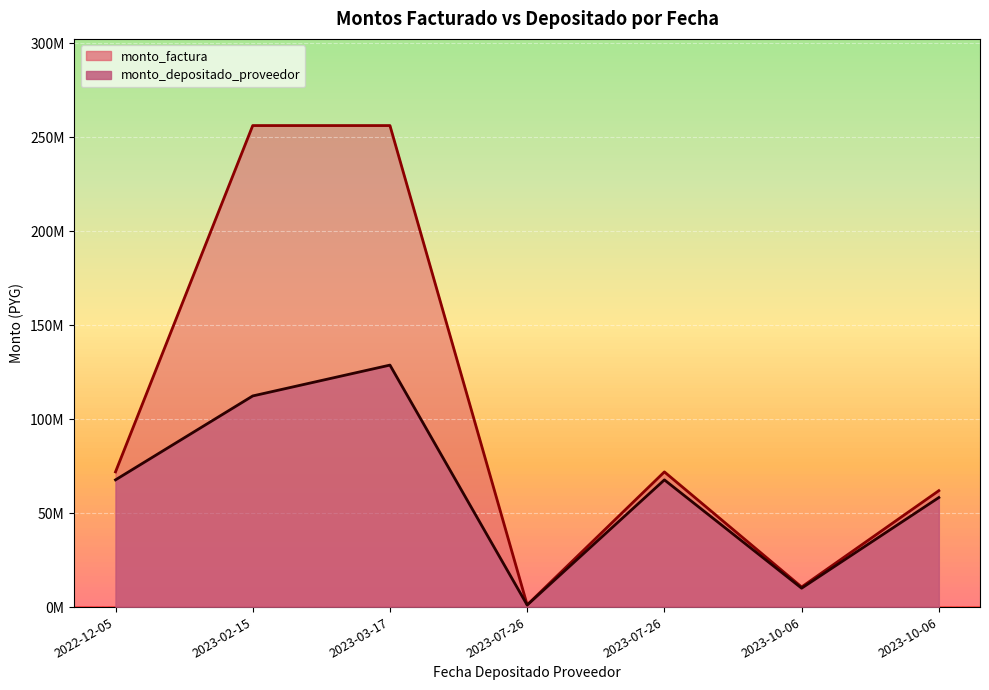

True or false: monto_depositado_proveedor has more than 1 points higher than both neighbors.

True